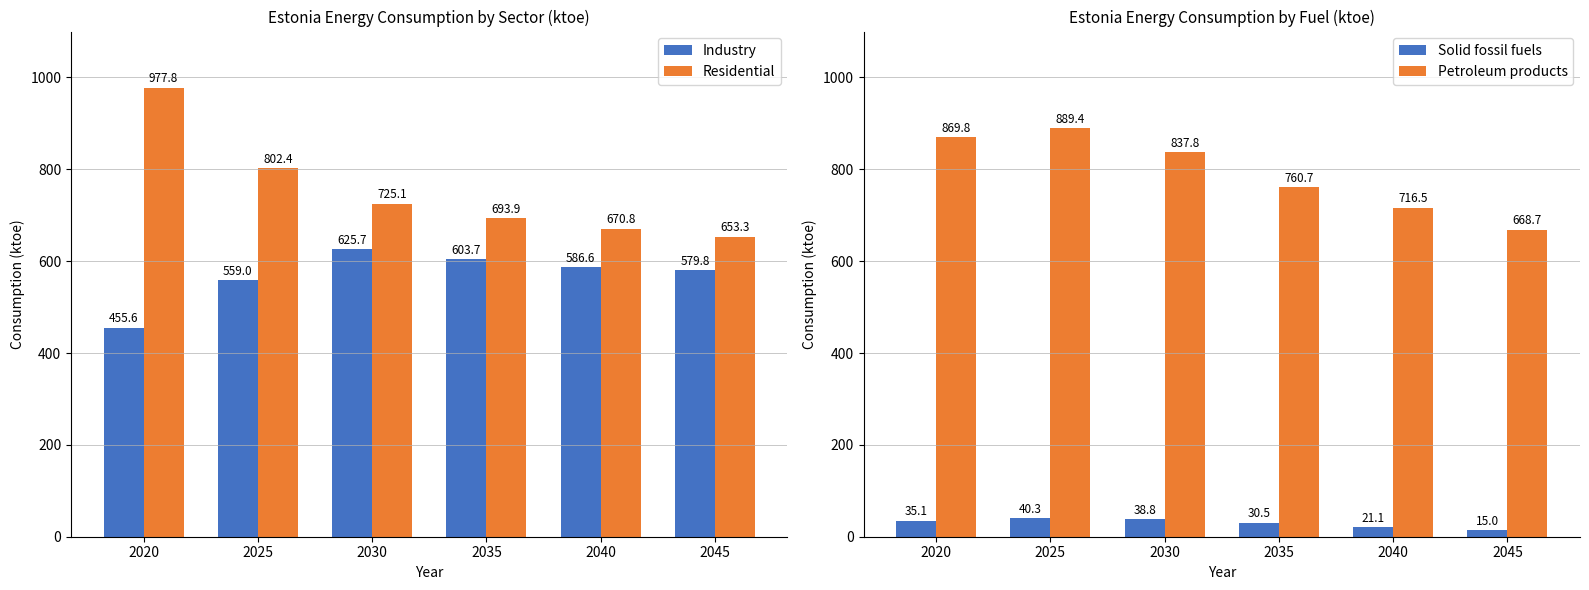

Where is Residential nearest to the value 815?

2025